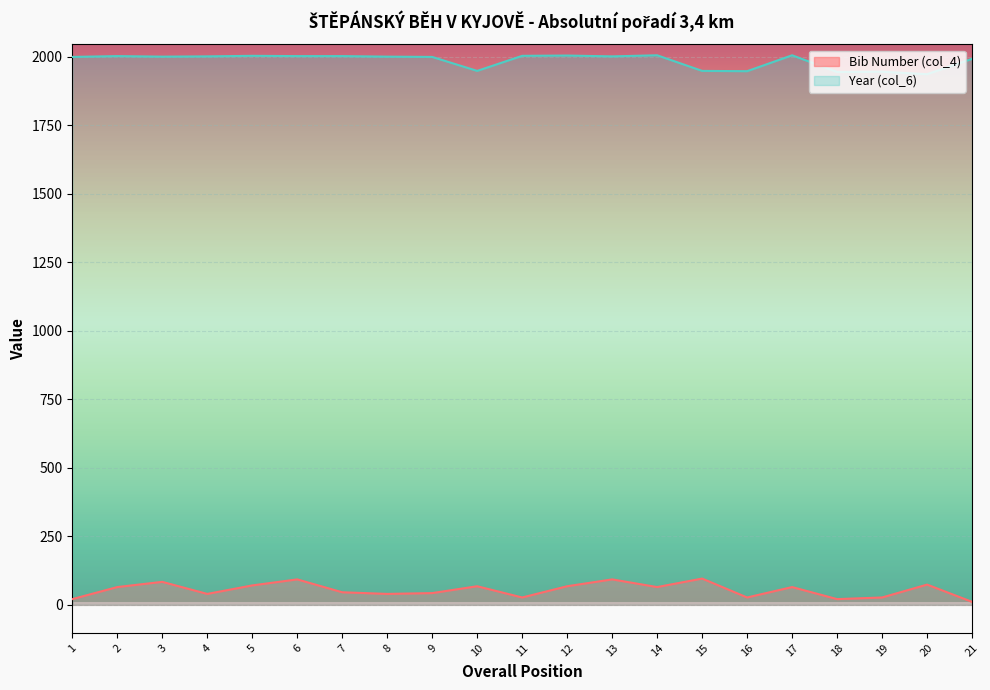

Reading right to left, extract all data points from this chart.

Bib Number (col_4): 21=11	20=74	19=27	18=21	17=65	16=27	15=96	14=65	13=93	12=68	11=27	10=68	9=43	8=40	7=46	6=93	5=71	4=40	3=84	2=65	1=21
Year (col_6): 21=1993	20=1937	19=1946	18=1945	17=2006	16=1948	15=1949	14=2006	13=2002	12=2005	11=2004	10=1949	9=2000	8=2001	7=2003	6=2003	5=2004	4=2002	3=2001	2=2003	1=2000